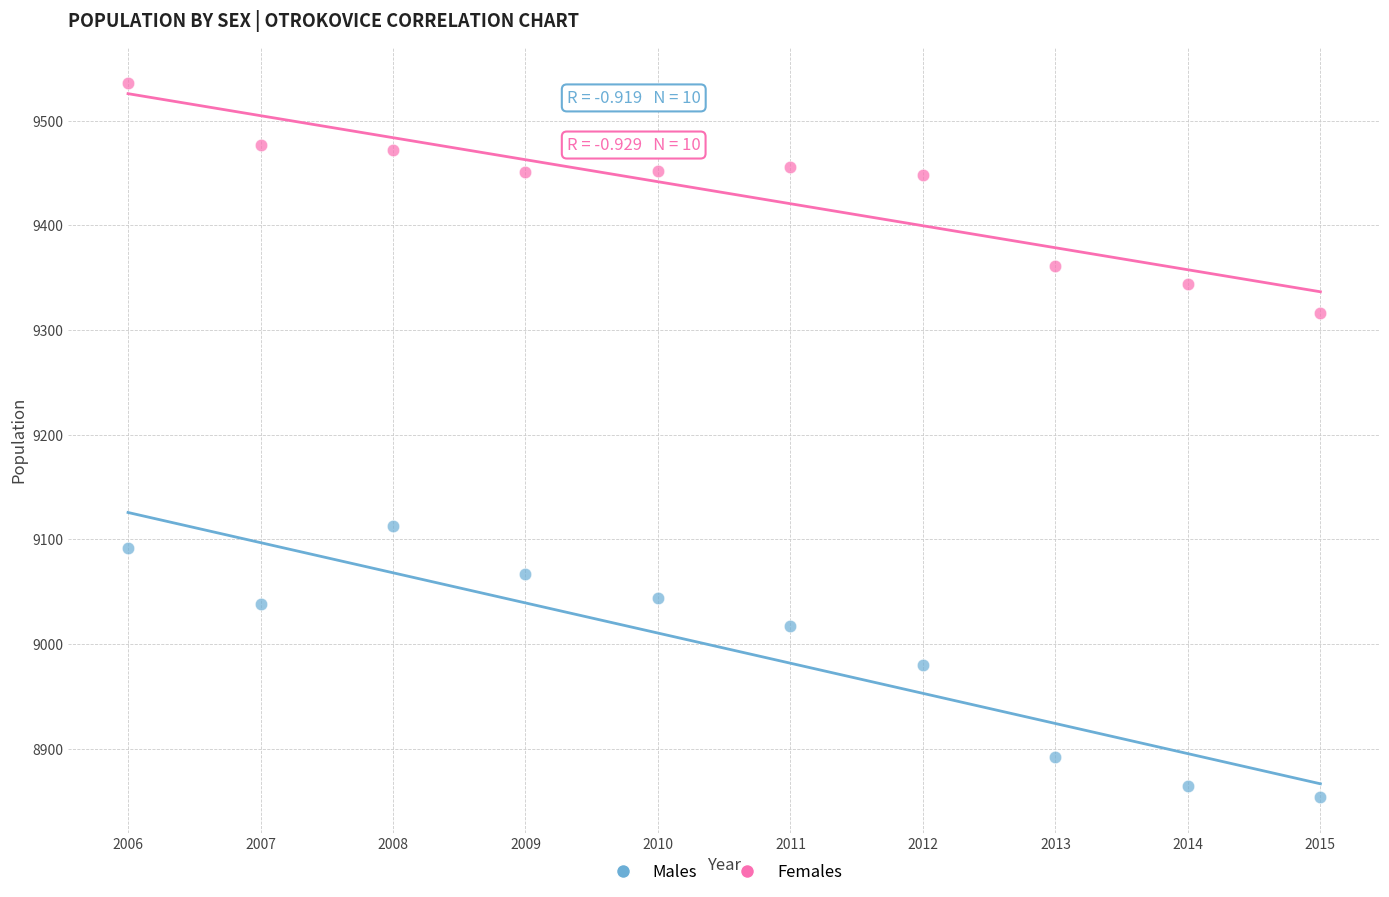

Which series reaches the maximum Y coordinate?

Females